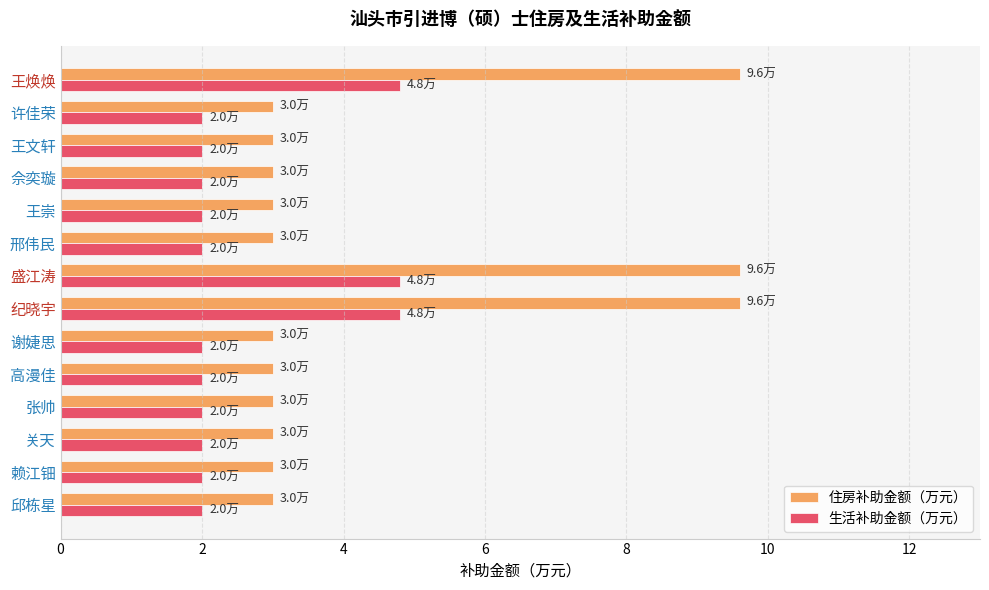

What is the highest value of the 生活补助金额（万元） series?

4.8